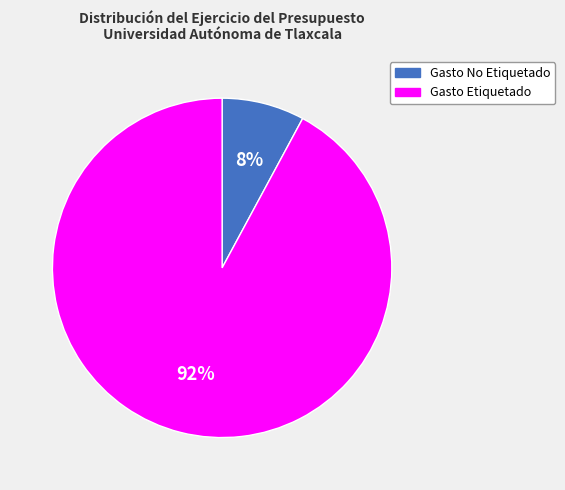

Which has a higher value, Gasto No Etiquetado or Gasto Etiquetado?

Gasto Etiquetado